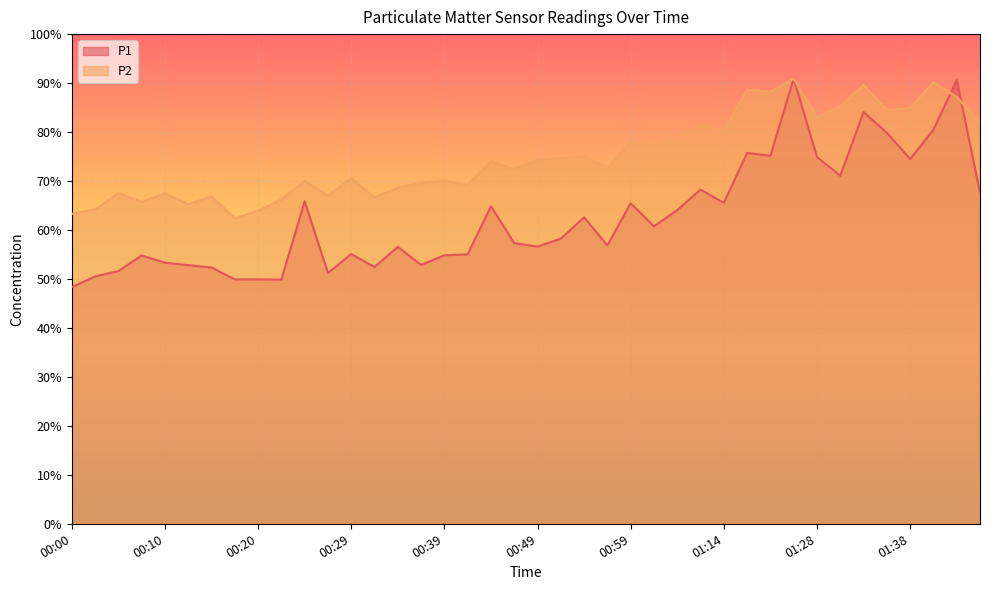

Is the value of P1 at 01:30 greater than the value of P2 at 01:11?

No